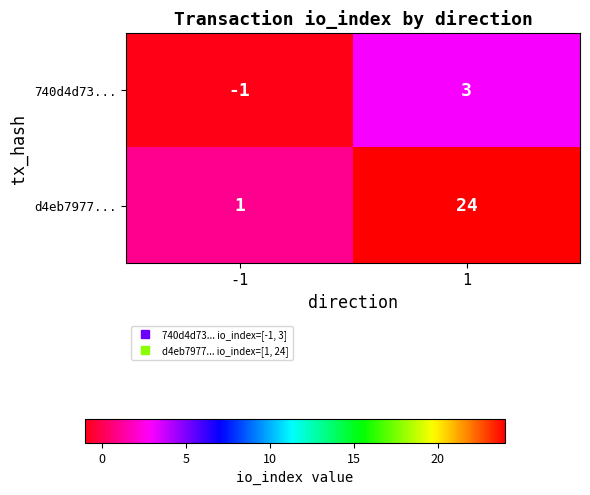

What is the total value across all series at 1?

27